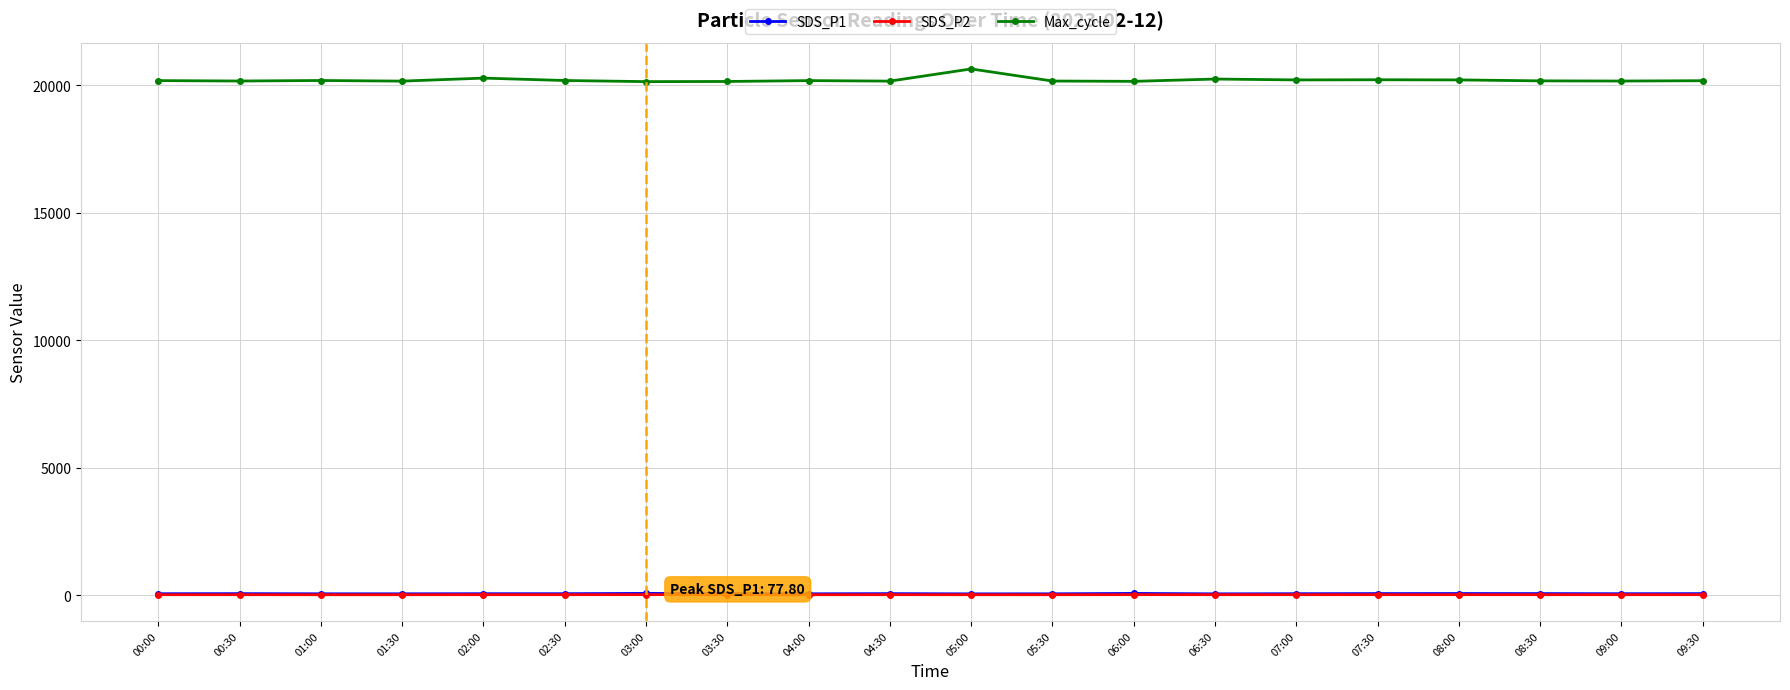

What is the sum of all Max_cycle values?

404285.0